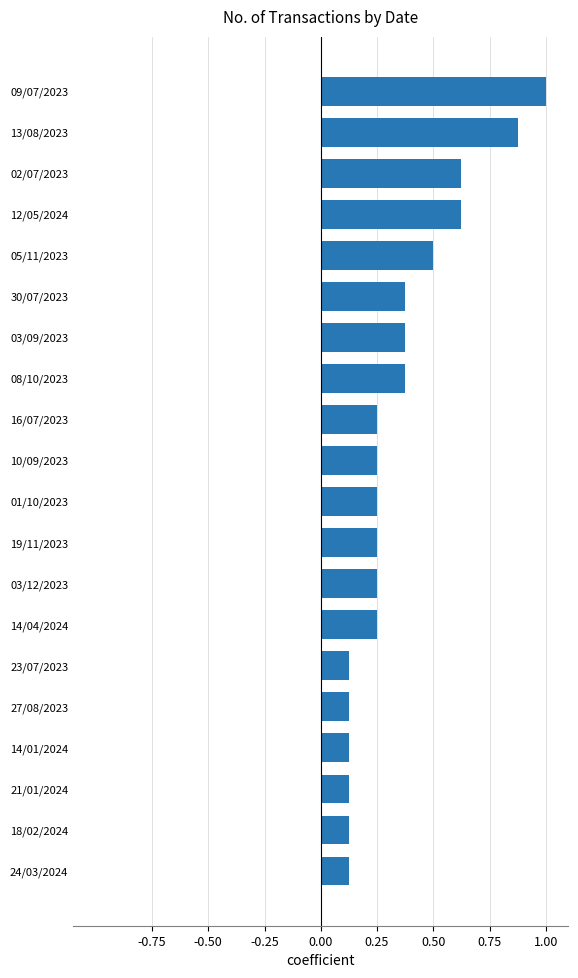

Which label corresponds to the largest value in the chart?

09/07/2023